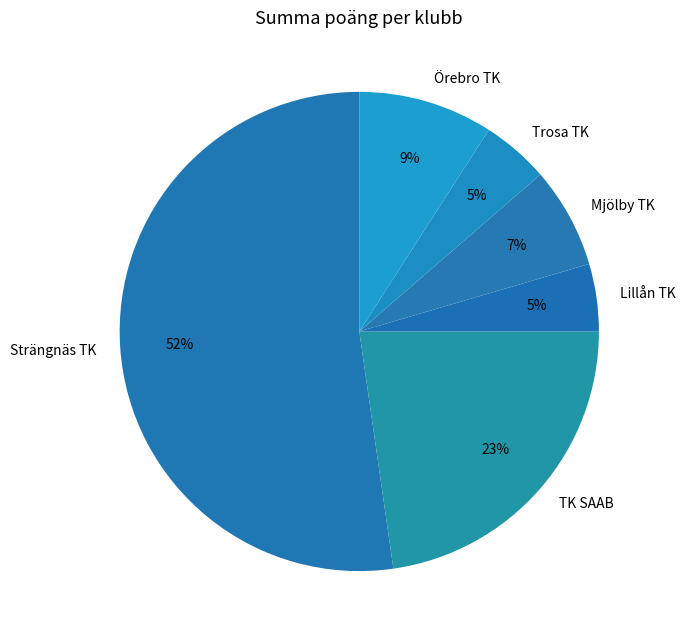

What is the largest slice in the pie chart?

Strängnäs TK